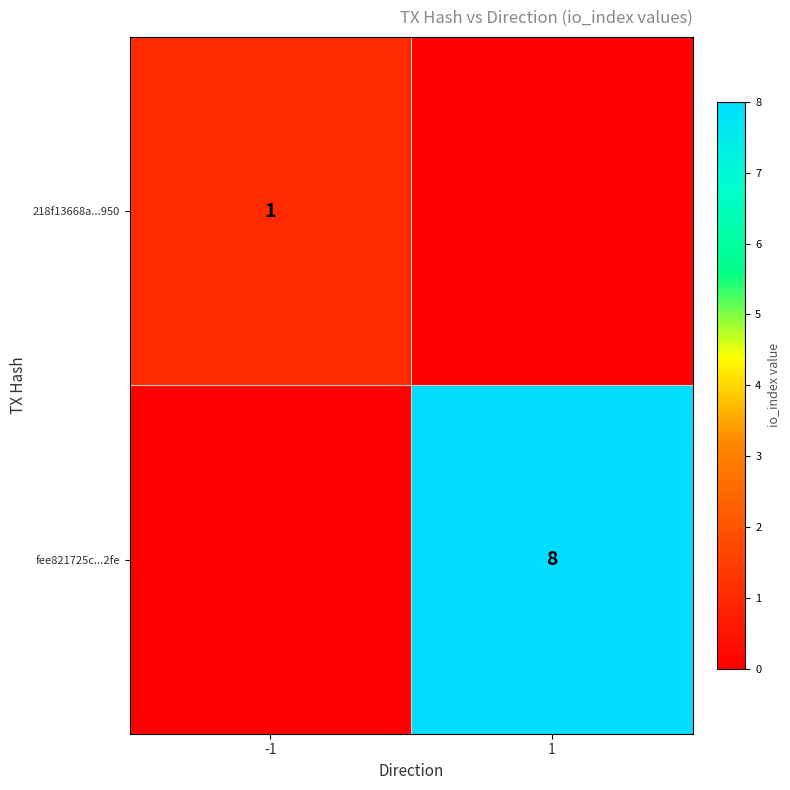

Is the value of fee821725c...2fe at 1 greater than the value of 218f13668a...950 at -1?

Yes